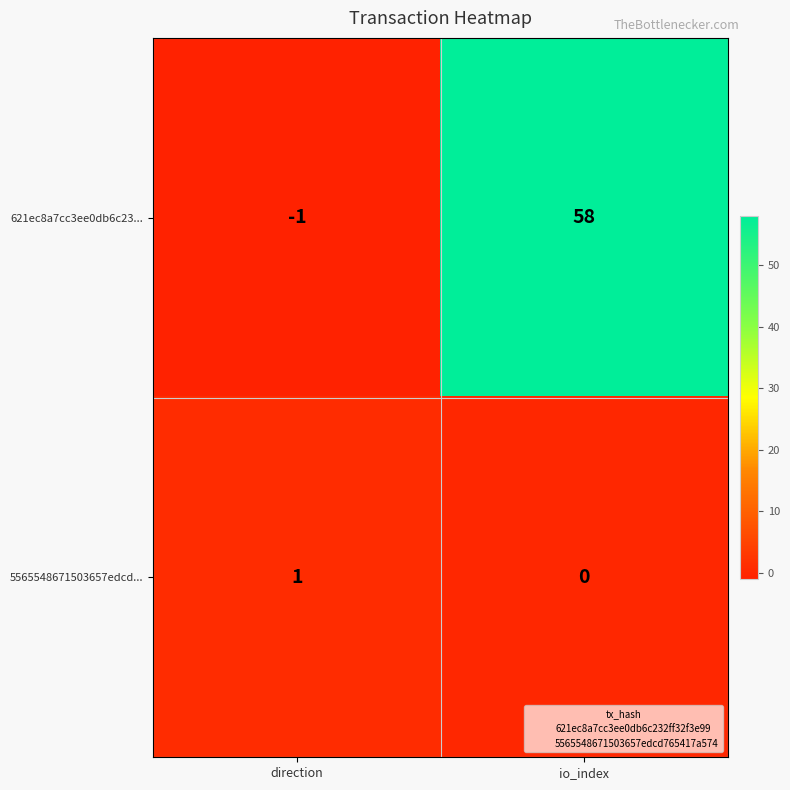

What is the spread (max minus min) of values at io_index?

58